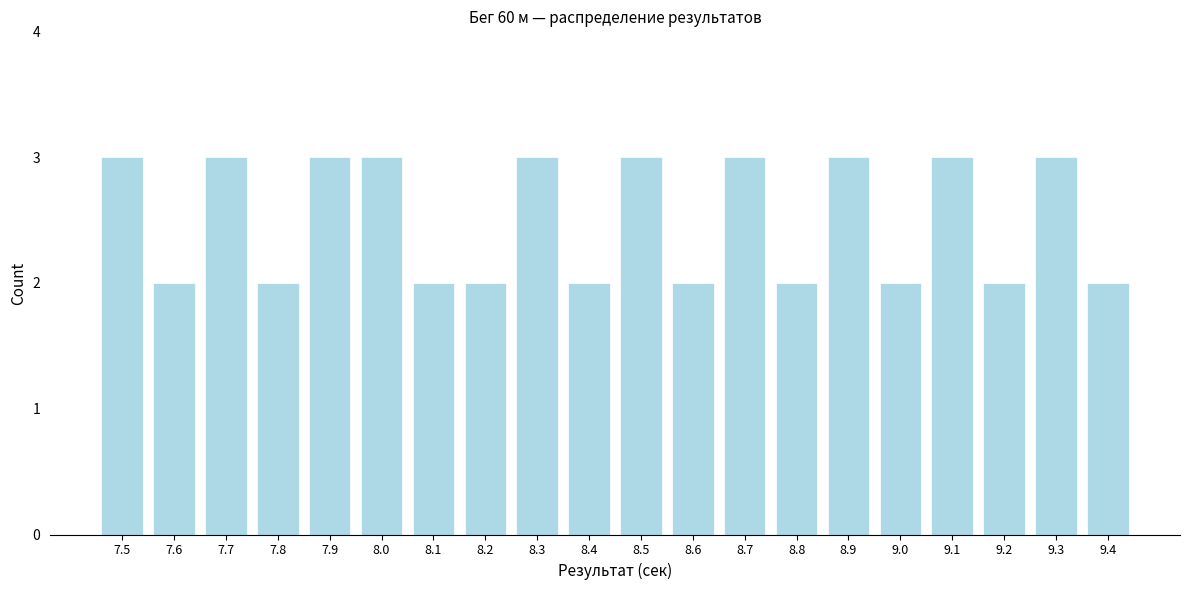

Reading left to right, extract all data points from this chart.

3	2	3	2	3	3	2	2	3	2	3	2	3	2	3	2	3	2	3	2